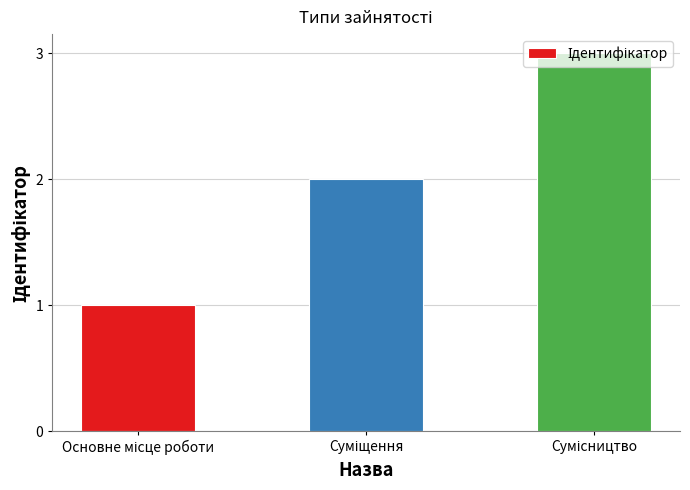

What is the sum of all values?

6